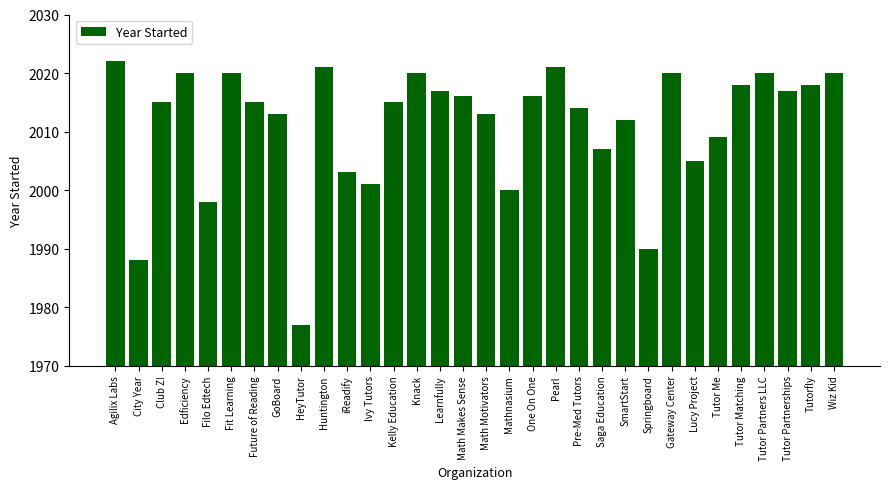

Which label corresponds to the largest value in the chart?

Agilix Labs